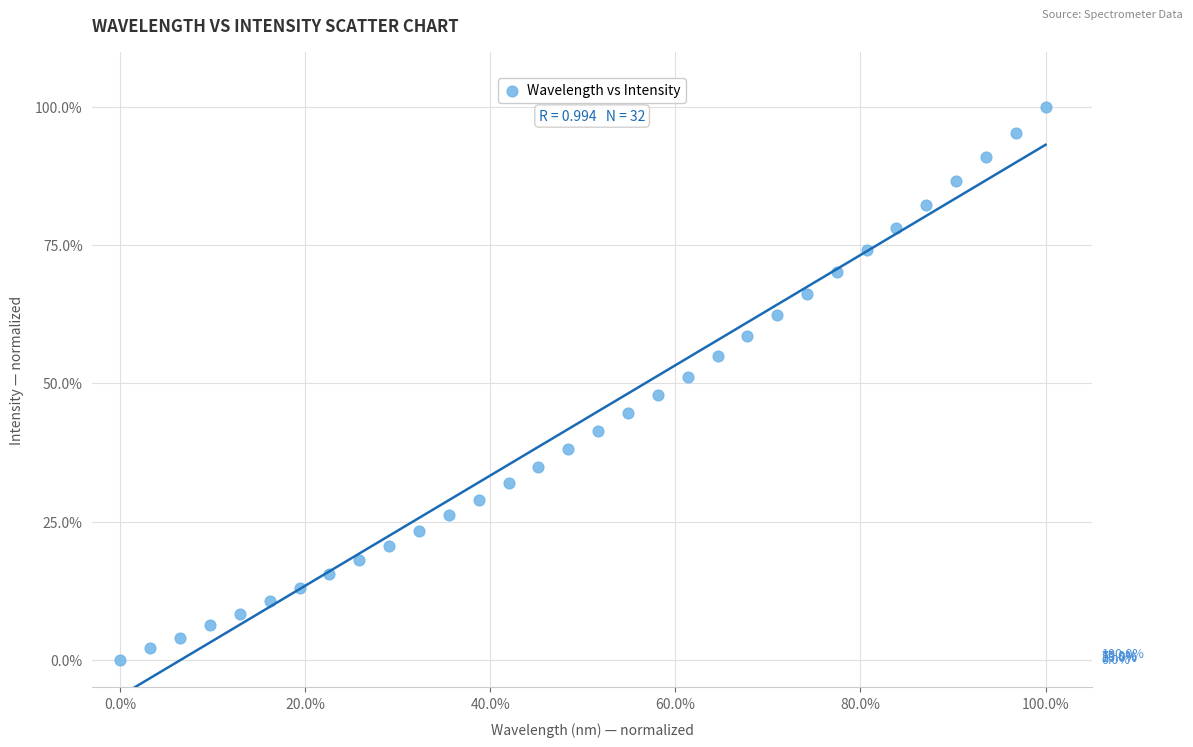

What is the range of Y values (max minus min)?

100.0